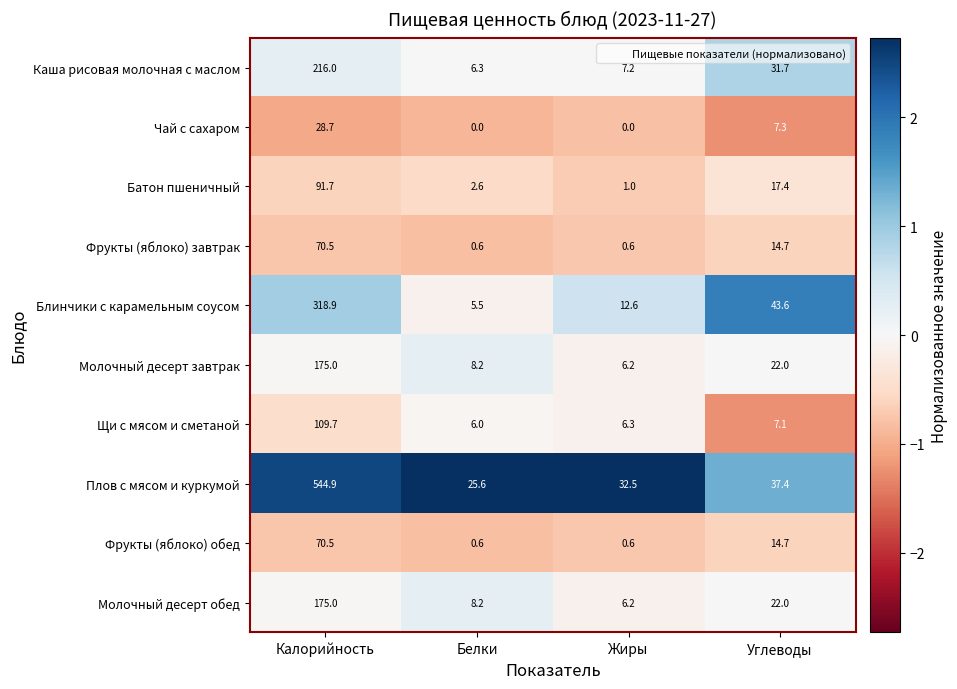

What is the average value of the Щи с мясом и сметаной series?

32.3